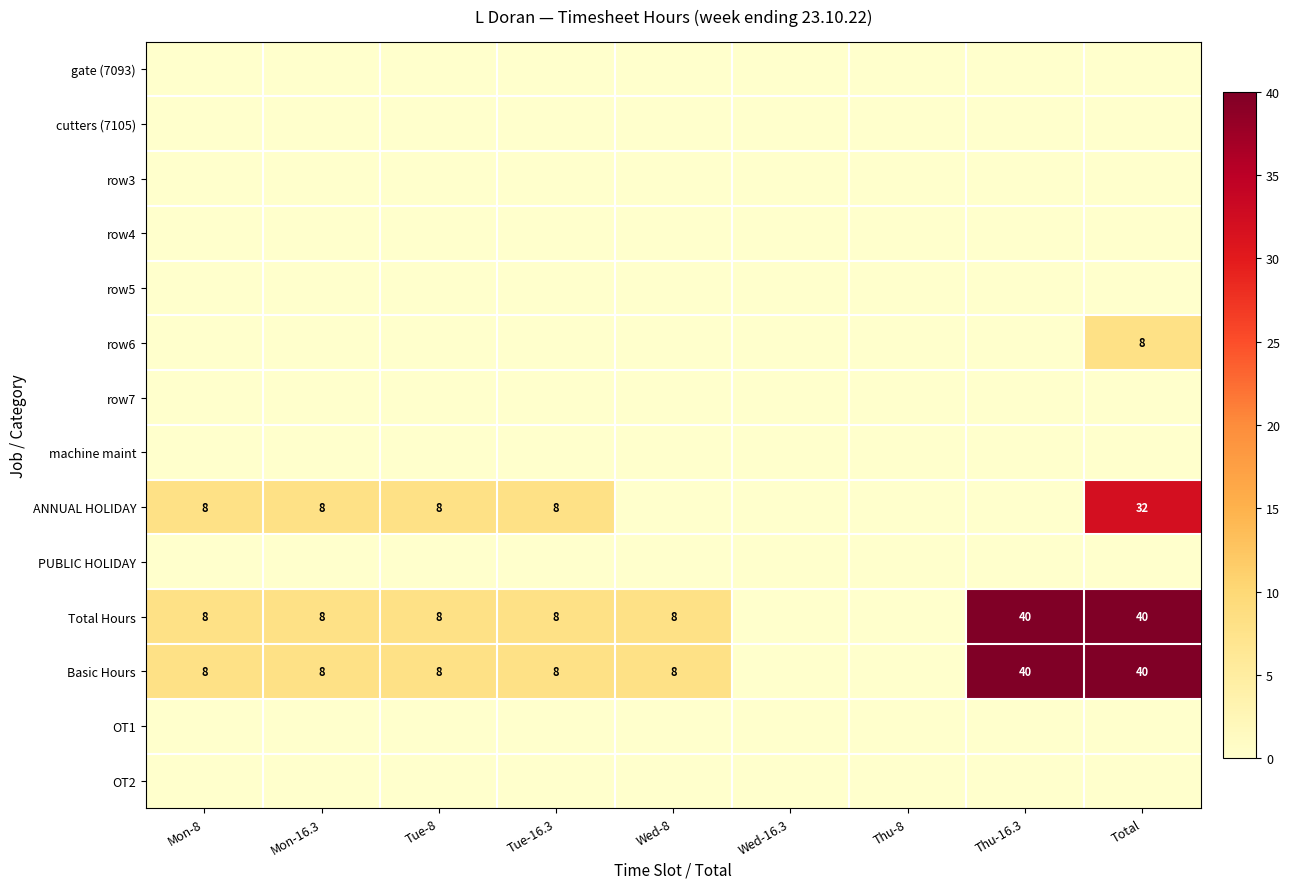

The value of Total Hours at Mon-16.3 is 8. True or false?

True